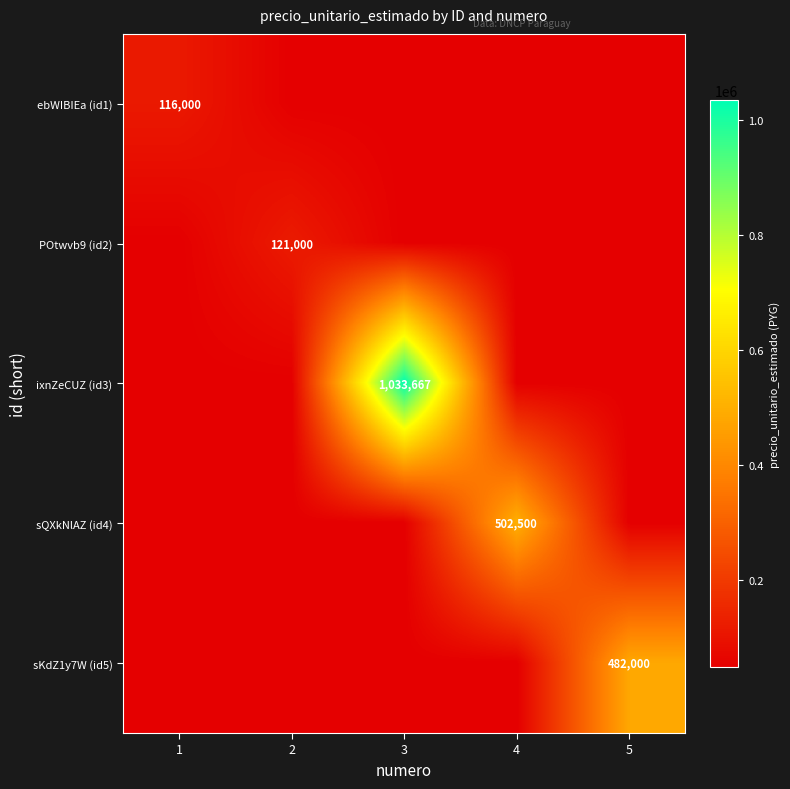

Is it true that sQXkNlAZ (id4) equals 502500 at 4?

True